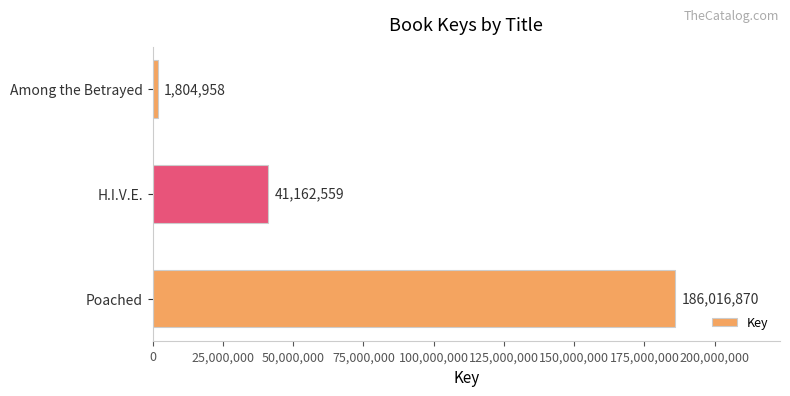

Which has a higher value, Poached or Among the Betrayed?

Poached